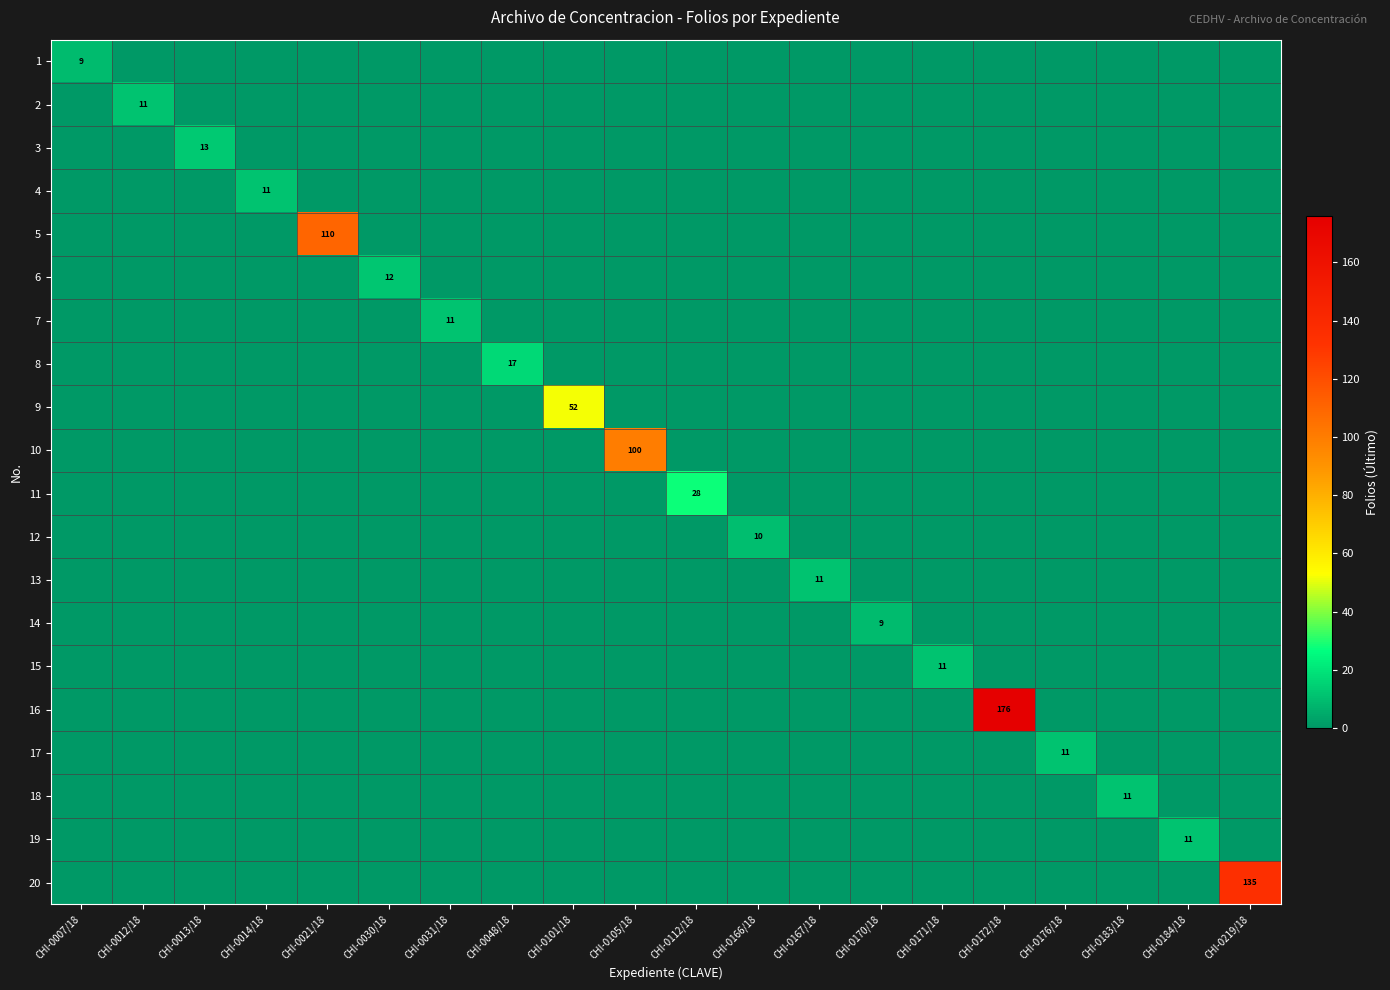

The value of 1 at CHI-0101/18 is 0. True or false?

True